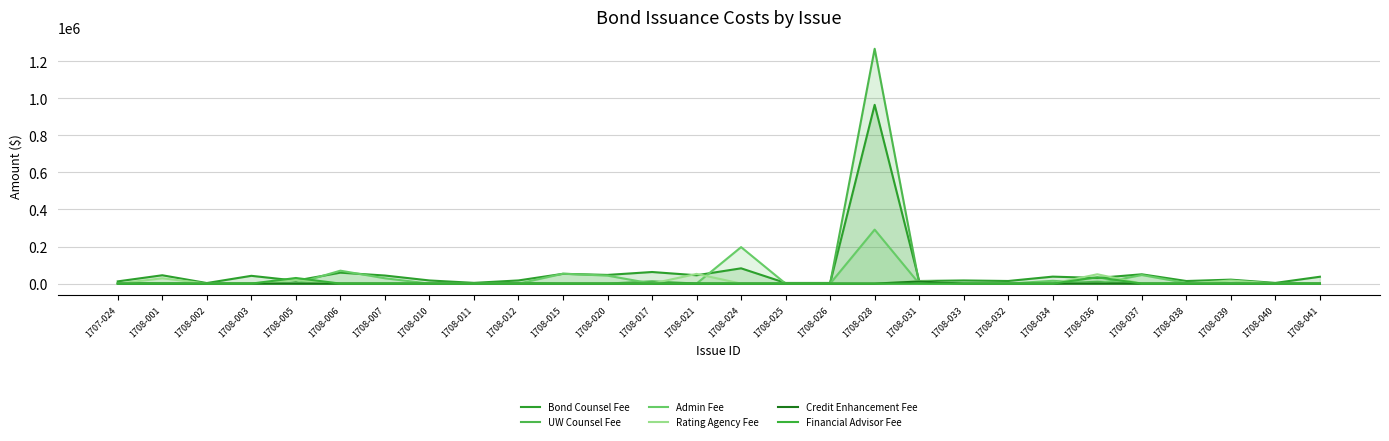

List the labels in order of UW Counsel Fee value, smallest first.

1708-001, 1708-002, 1708-003, 1708-005, 1708-006, 1708-007, 1708-010, 1708-011, 1708-015, 1708-020, 1708-021, 1708-024, 1708-025, 1708-026, 1708-031, 1708-033, 1708-032, 1708-034, 1708-037, 1708-038, 1708-039, 1708-040, 1708-041, 1707-024, 1708-012, 1708-036, 1708-017, 1708-028